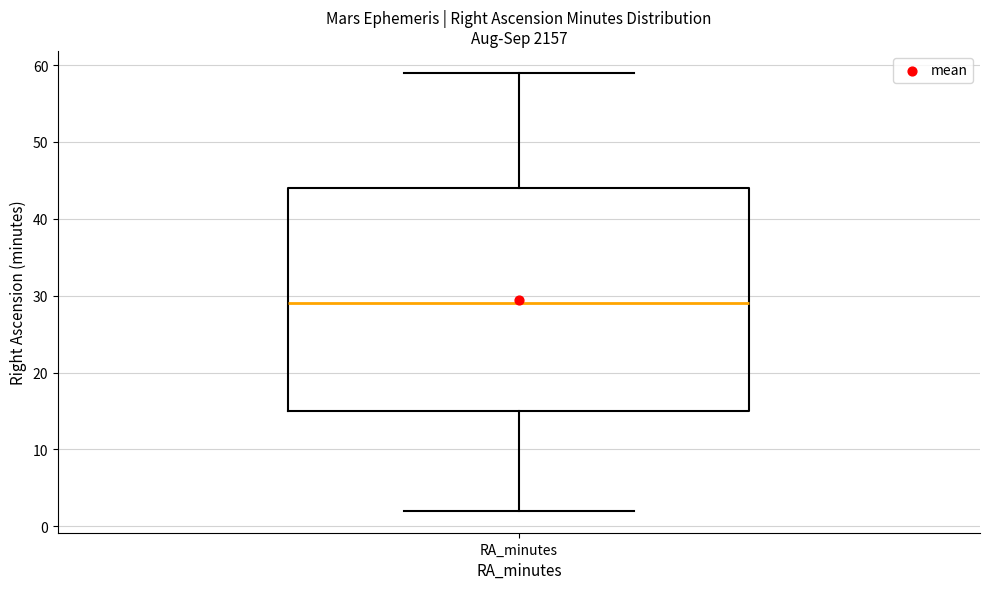

Transcribe this box plot: give where the median line is, the range the box spans, and where the two whiskers end, as read against the y-axis. The values are not printed on the chart, so give them approximately, as read against the axis.

median 29, box 15 to 44, whiskers 2 to 59